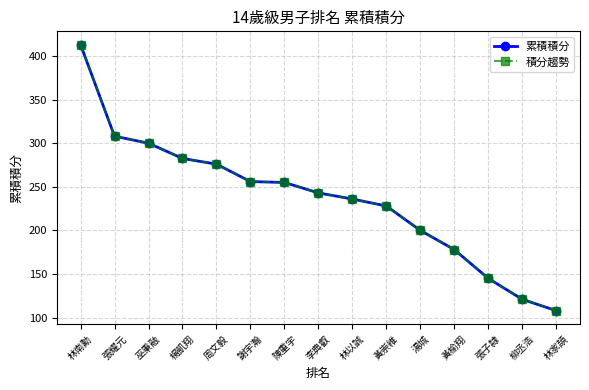

Where does the 累積積分 series first go above 243?

林南勳